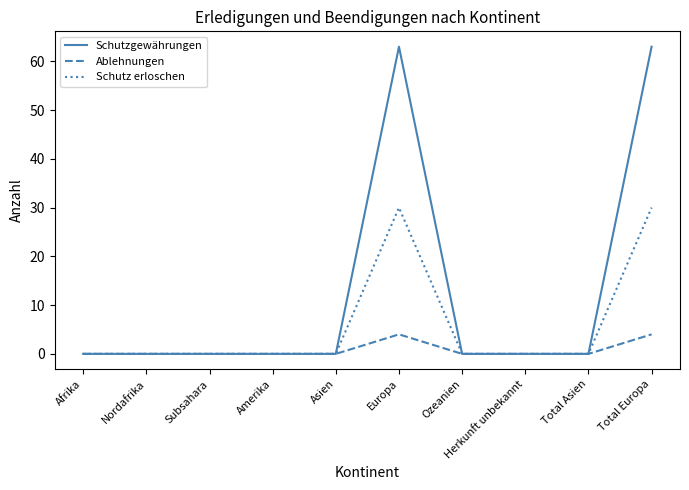

Which series has the largest total across all categories?

Schutzgewährungen